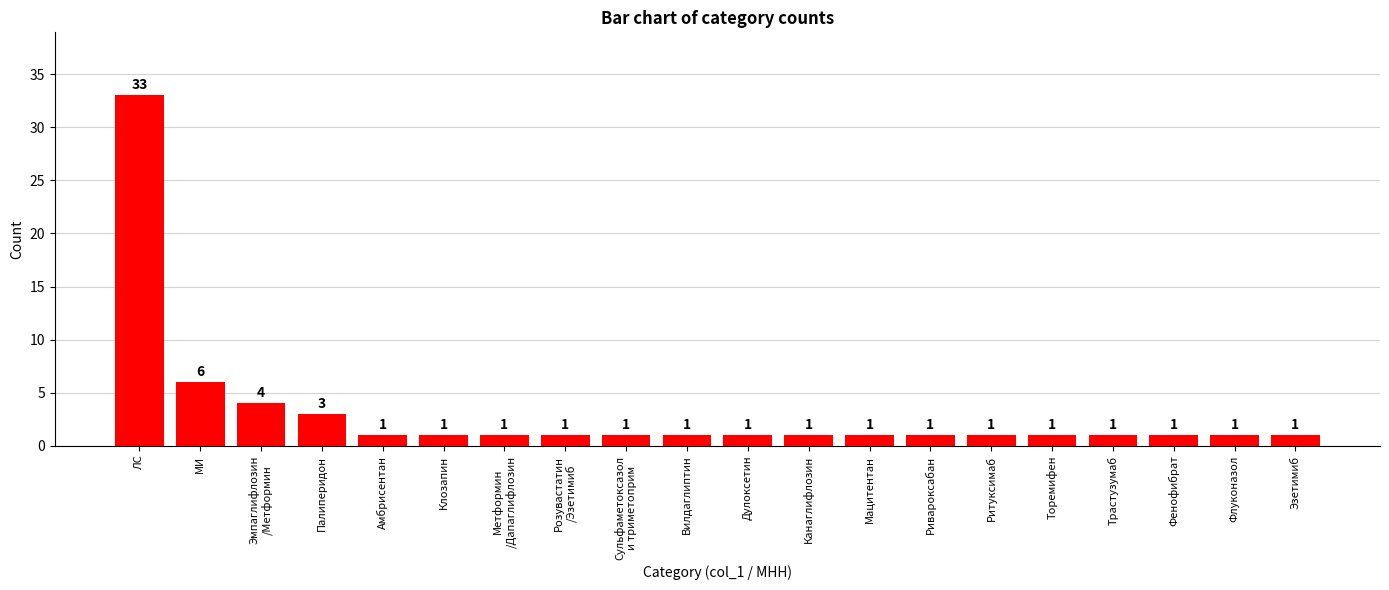

What is the average value?

3